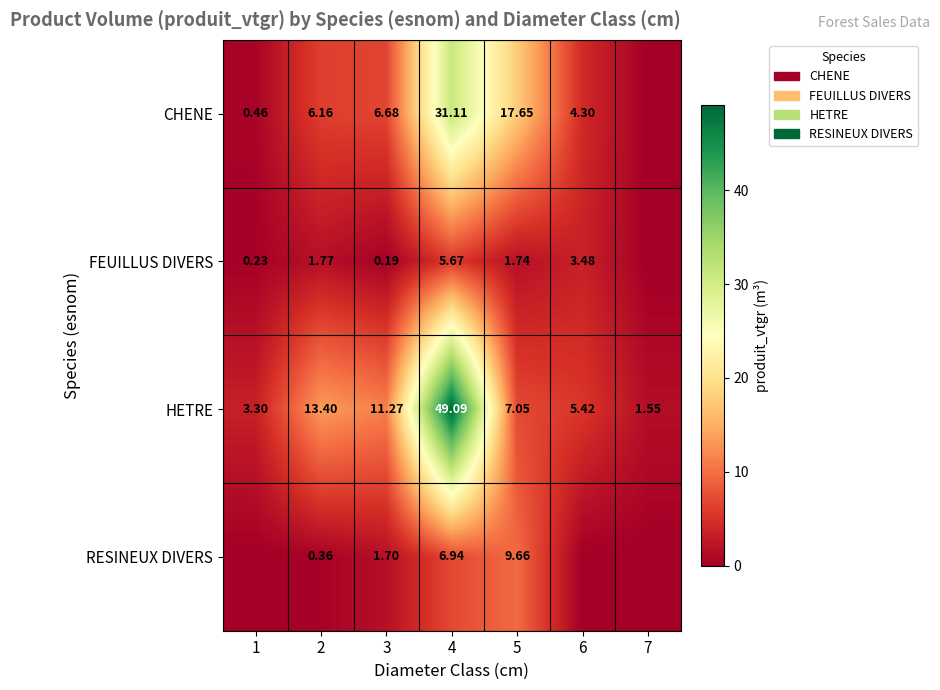

At which label is HETRE closest to 25?

2